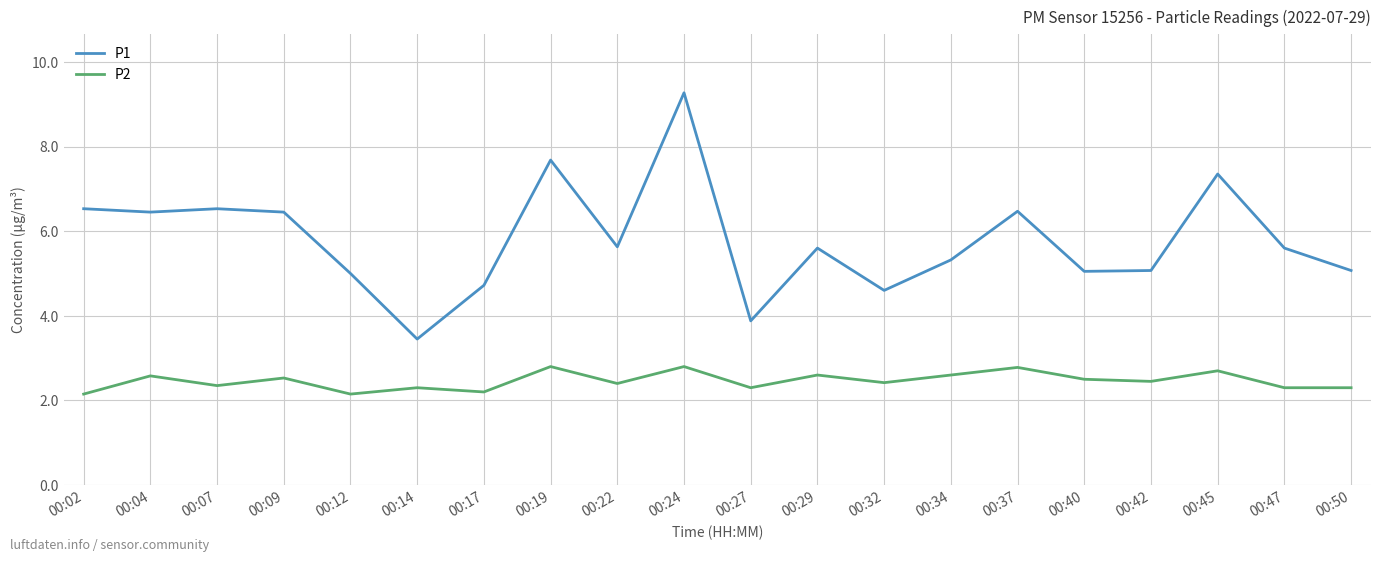

The value of P2 at 00:04 is 1.6. True or false?

False